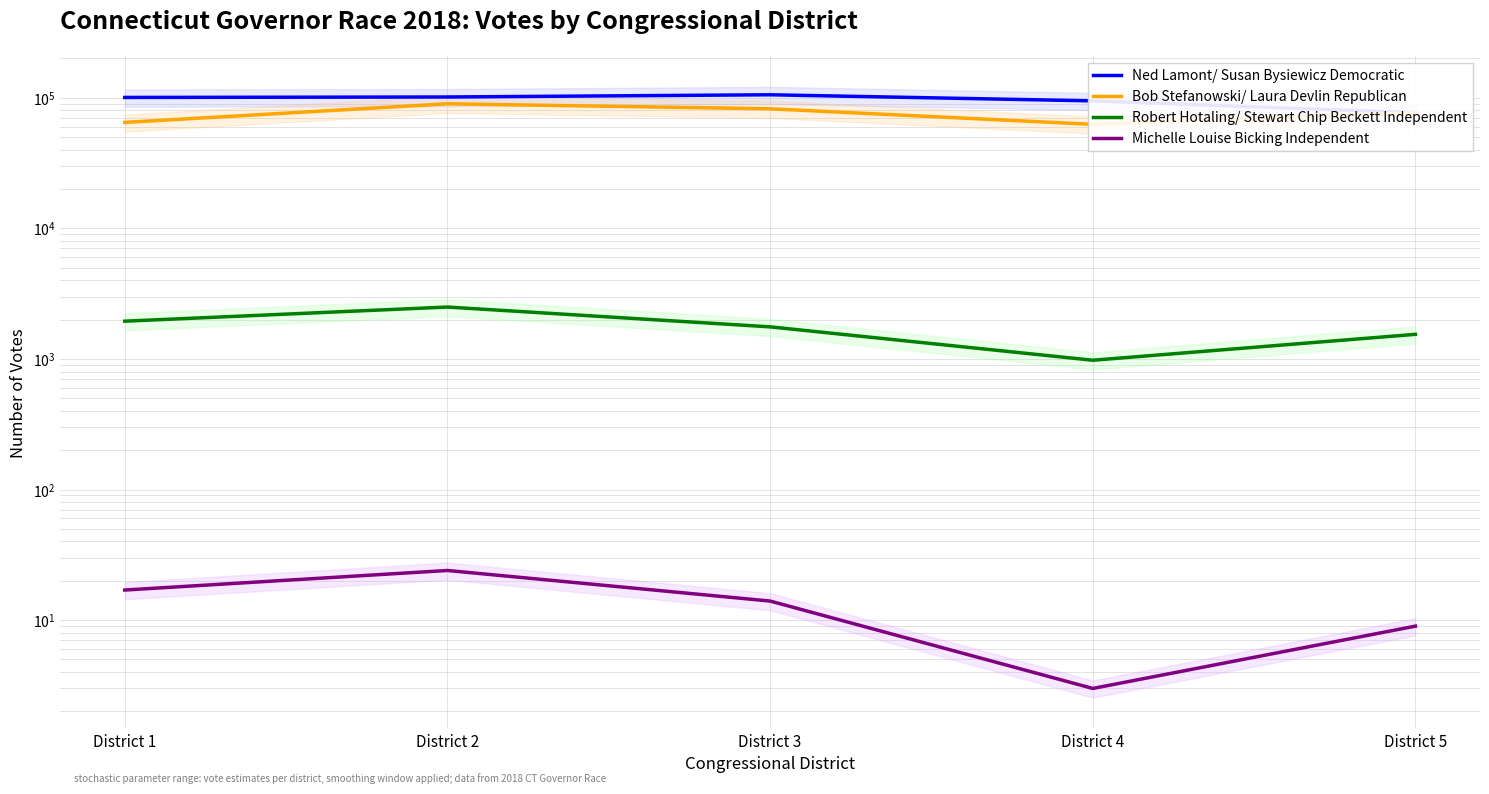

Count the Michelle Louise Bicking Independent values in the range 9 to 17.

3